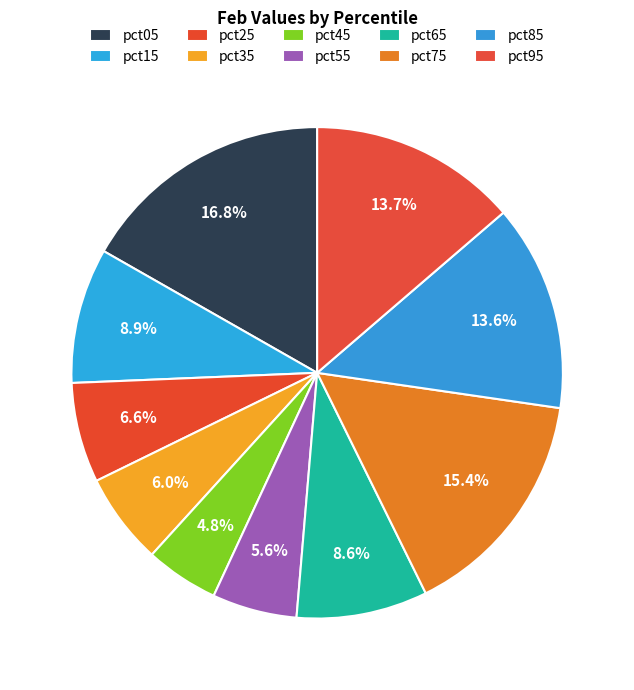

Rank the categories by value from highest to lowest.

pct05, pct75, pct95, pct85, pct15, pct65, pct25, pct35, pct55, pct45